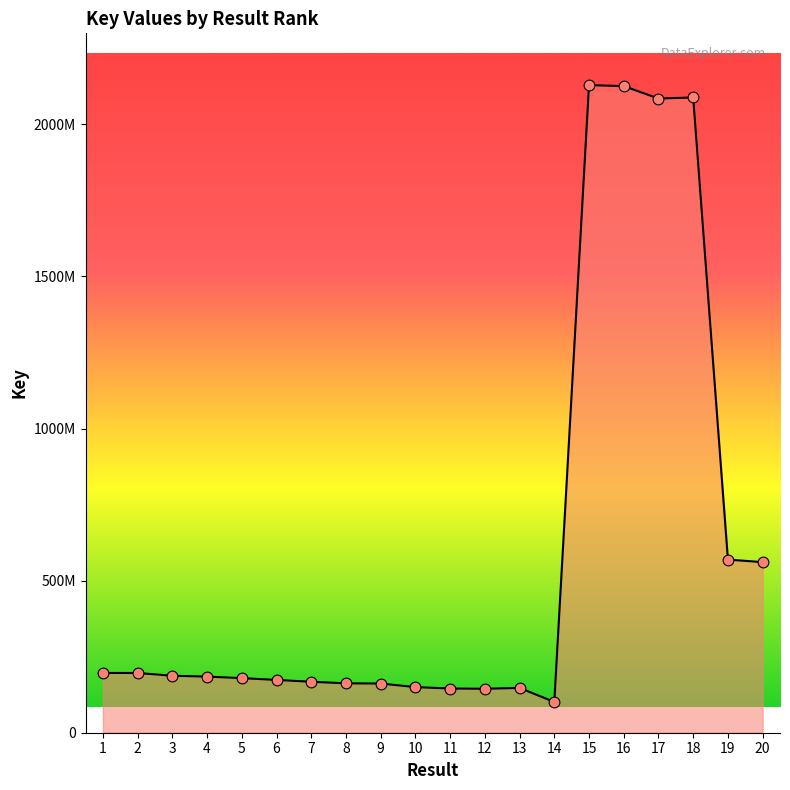

Approximately how many times larger is the value at 16 compared to 8?

13.1